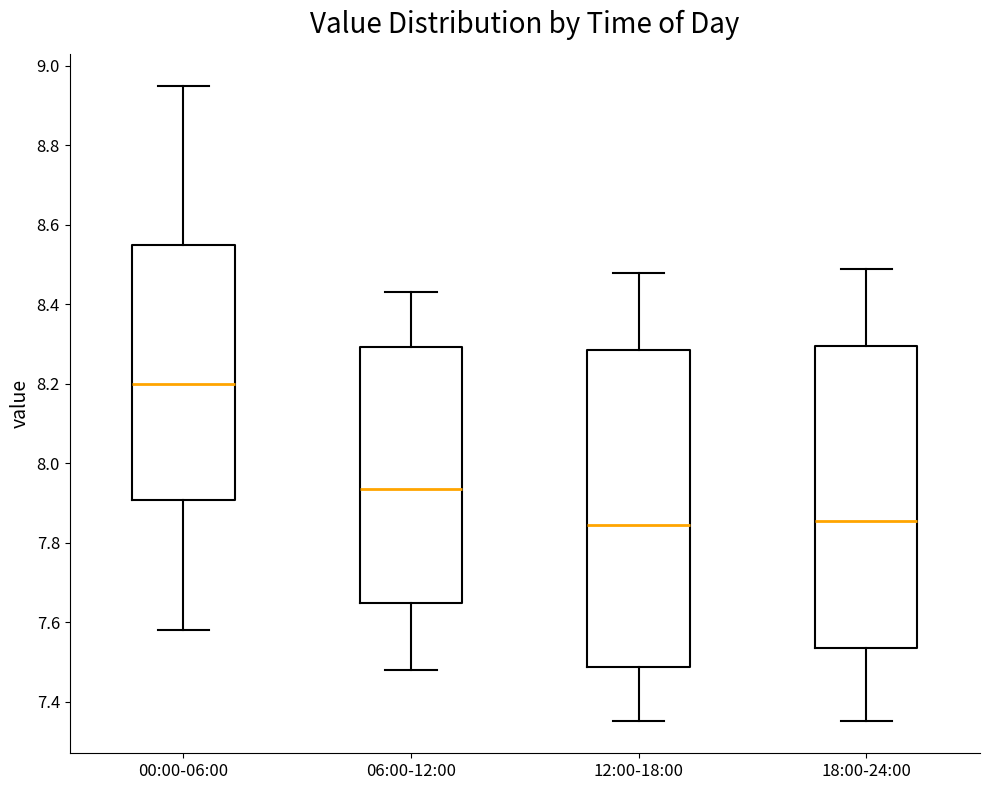

Which box's median line is the highest?

00:00-06:00